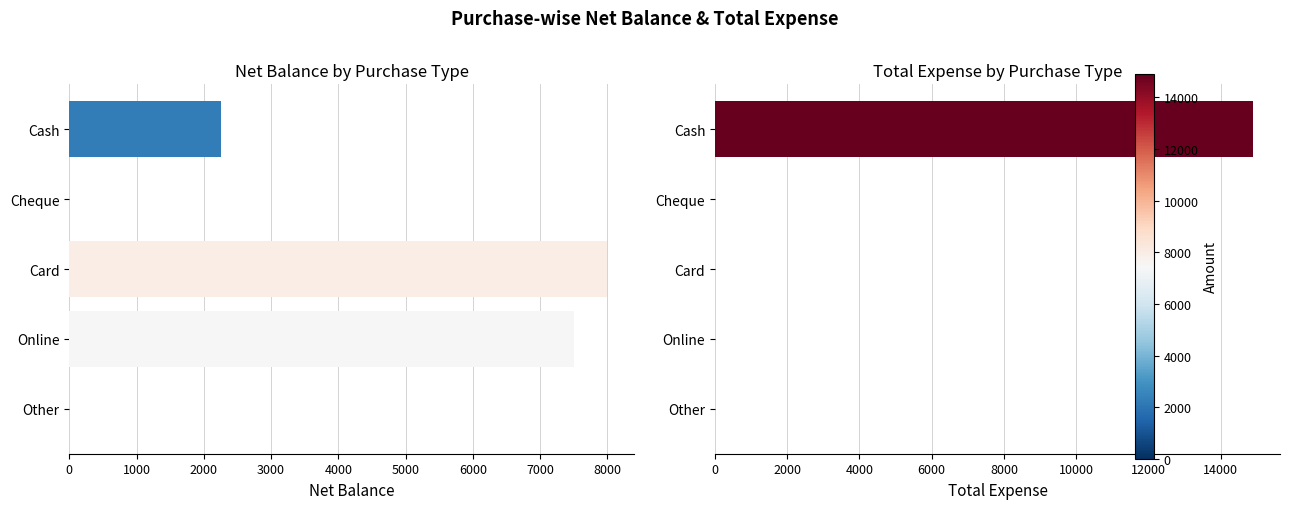

The Total Expense series shows -5146 at Online. True or false?

False